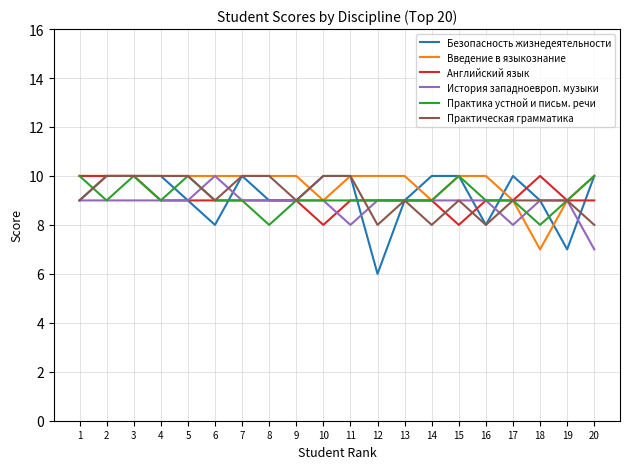

What is the lowest value of the История западноевроп. музыки series?

7